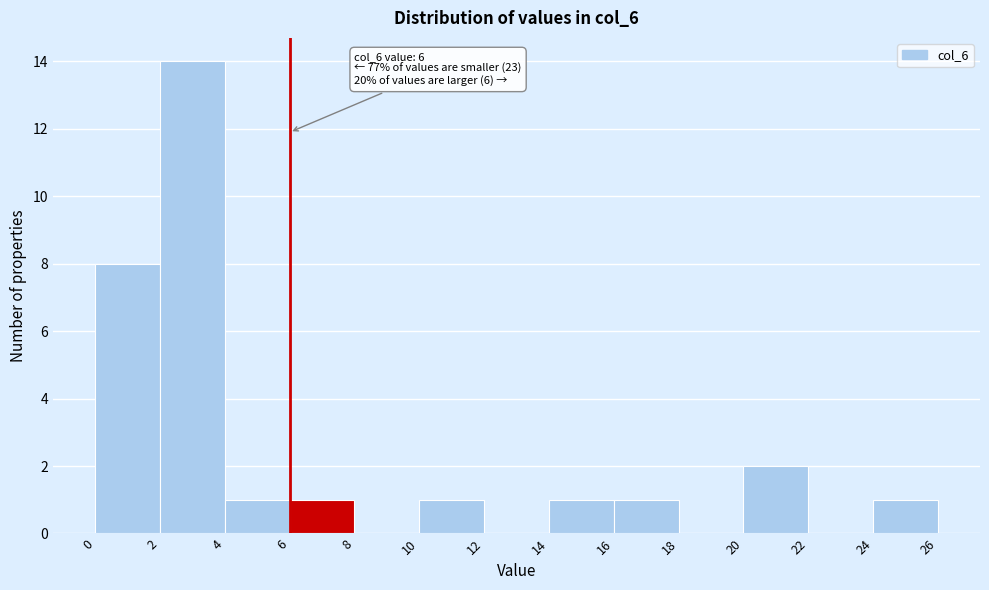

Over which range of the x-axis is the bar tallest?

2 to 4